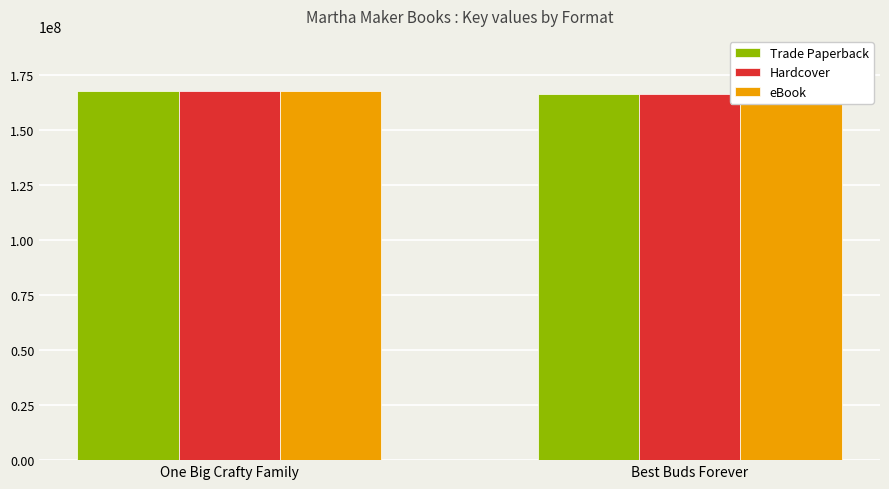

What is the highest value of the Trade Paperback series?

167578569